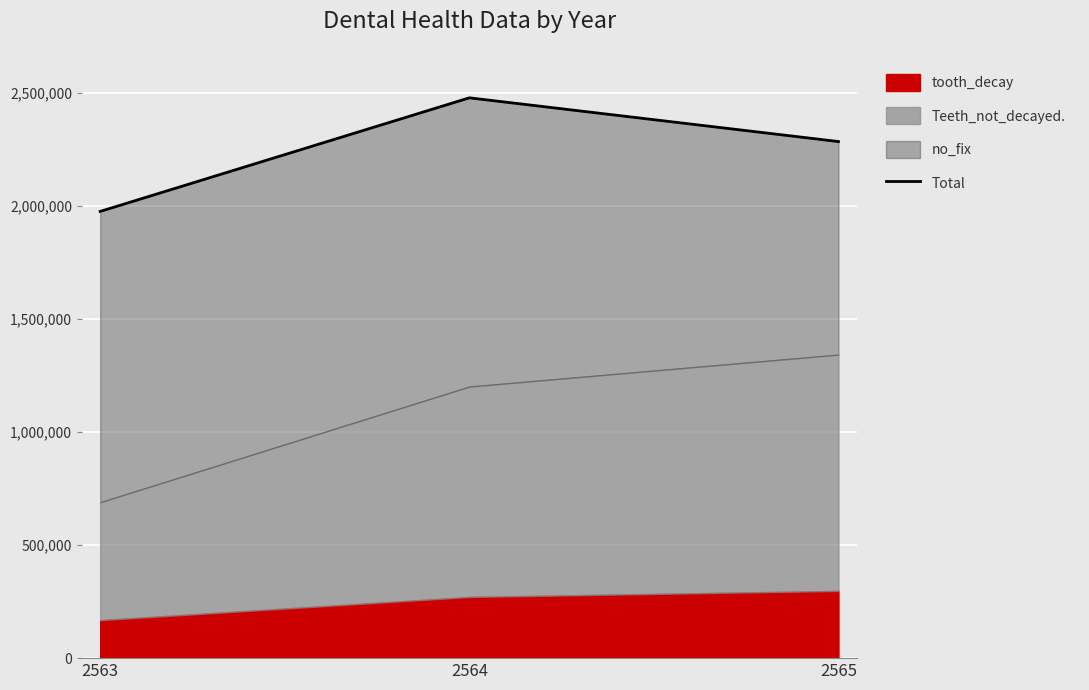

Where does the data first go above 2286293?

2564